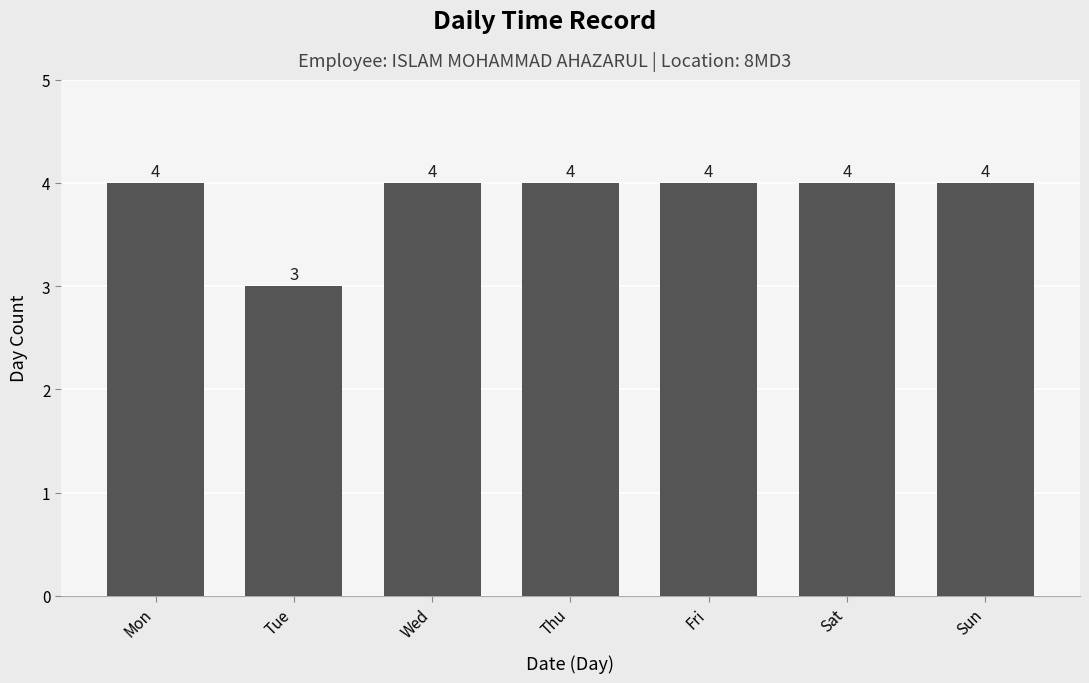

What is the difference between the maximum and minimum values?

1